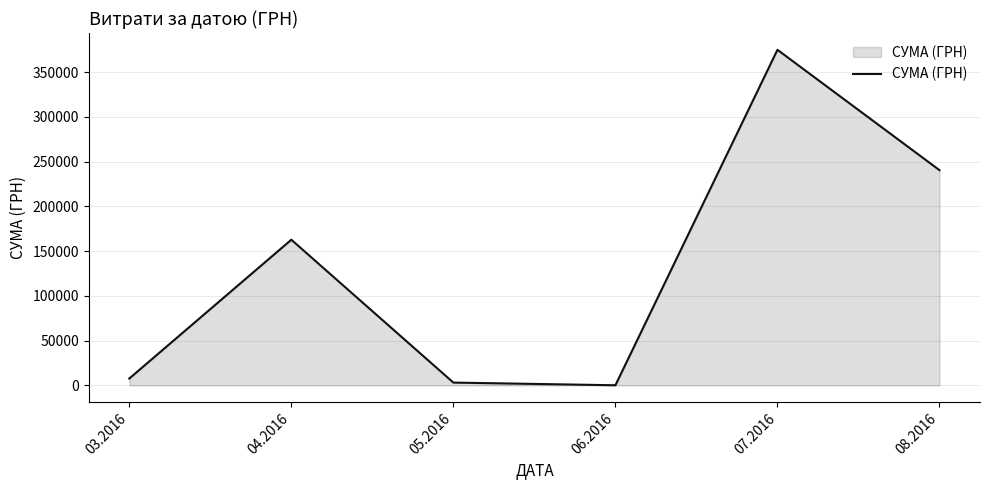

Which has a higher value, 04.2016 or 03.2016?

04.2016